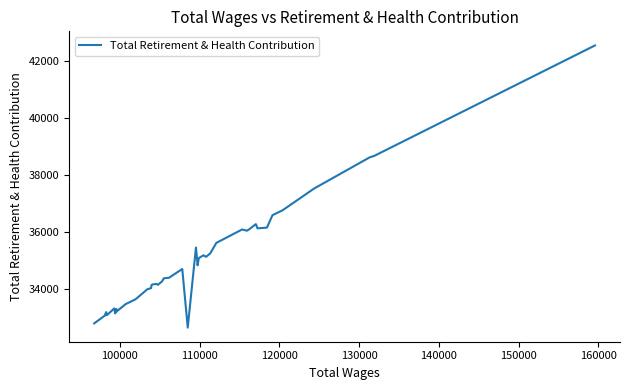

What is the minimum value shown in the chart?

32623